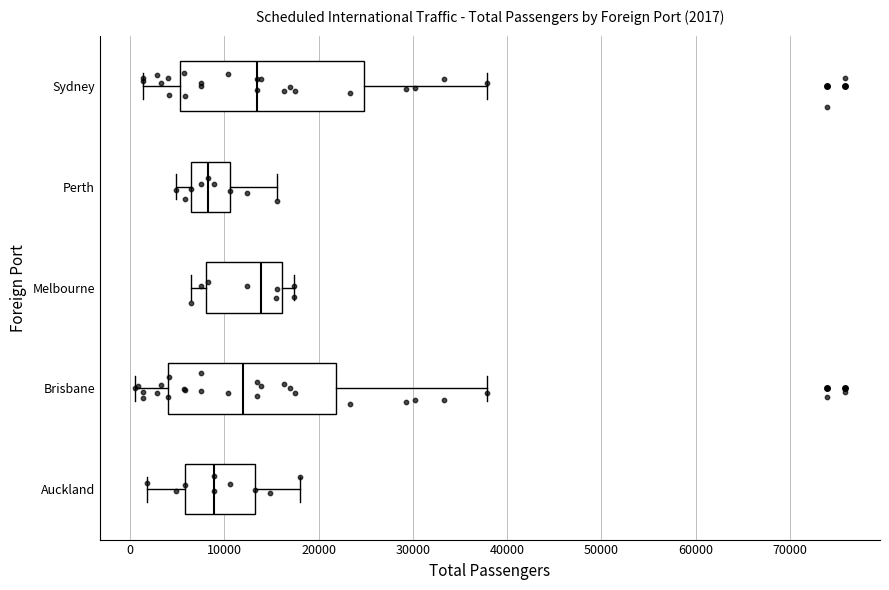

Which box is the widest, from its left edge to its right edge?

Sydney